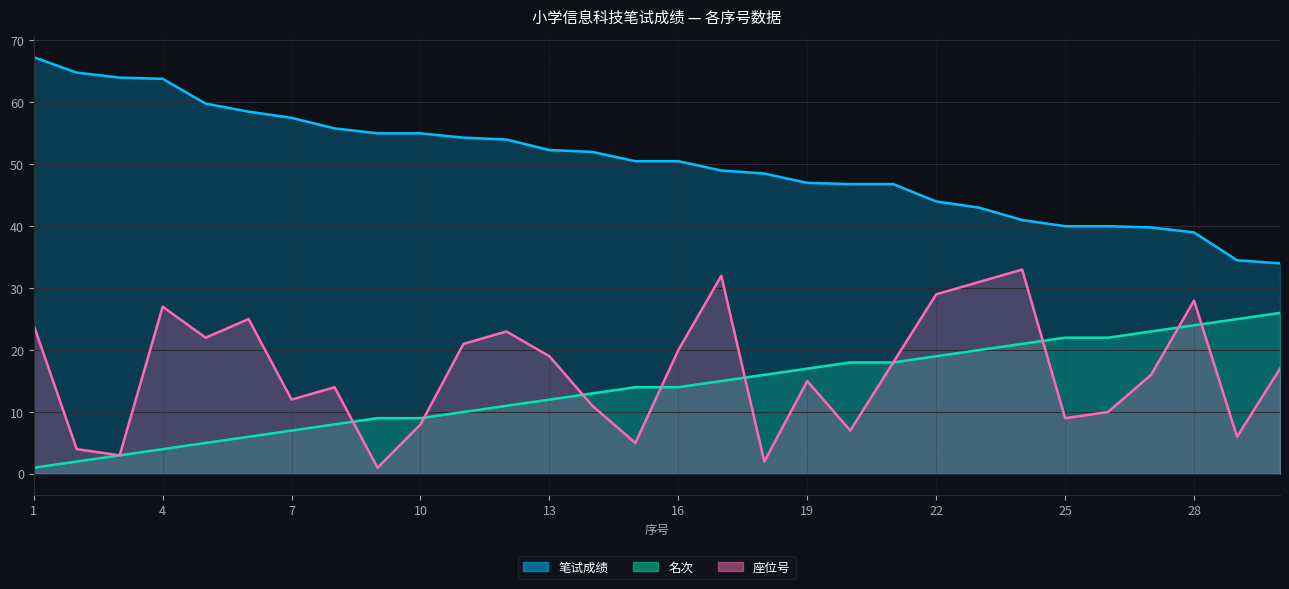

True or false: 笔试成绩 has a value of 32.9 at 12.

False